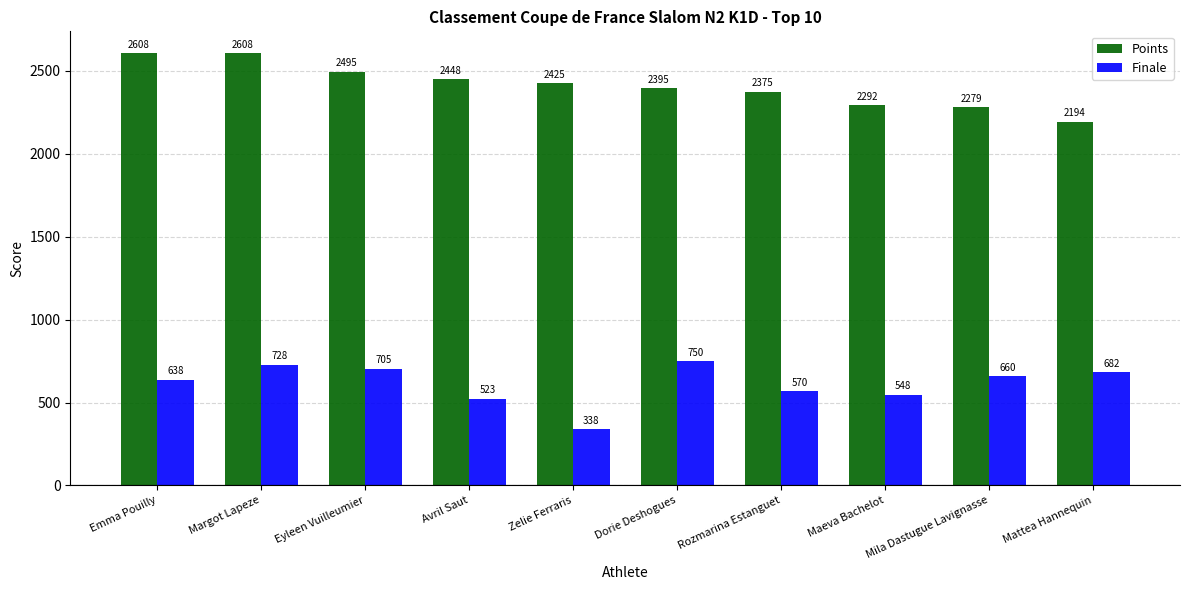

The value of Finale at Margot Lapeze is 989.5. True or false?

False